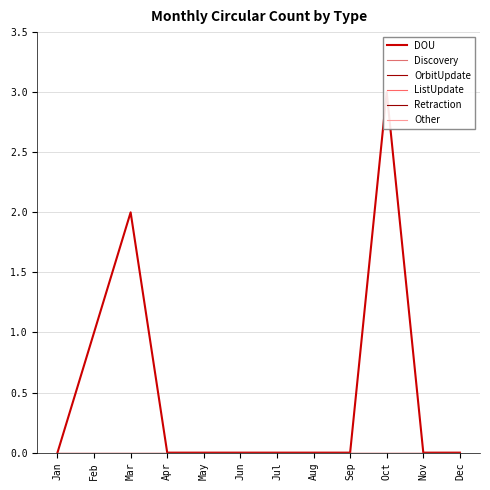

True or false: Discovery and OrbitUpdate cross at least once.

False